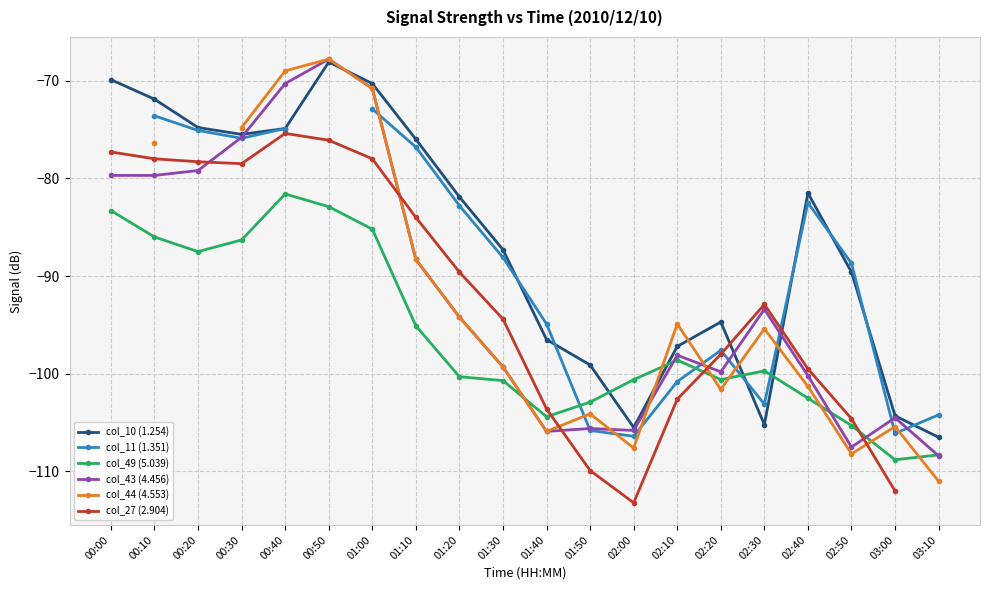

In col_27 (2.904), how many points are lower than both neighbors (excluding endpoints)?

2